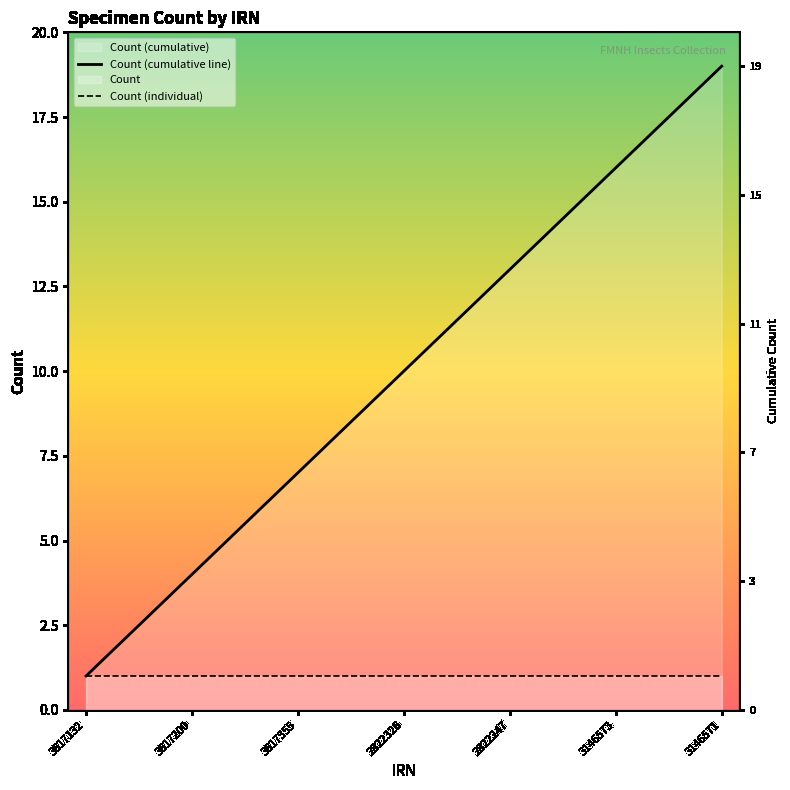

List the series in order of their peak value, lowest first.

Count (individual), Count (cumulative line)